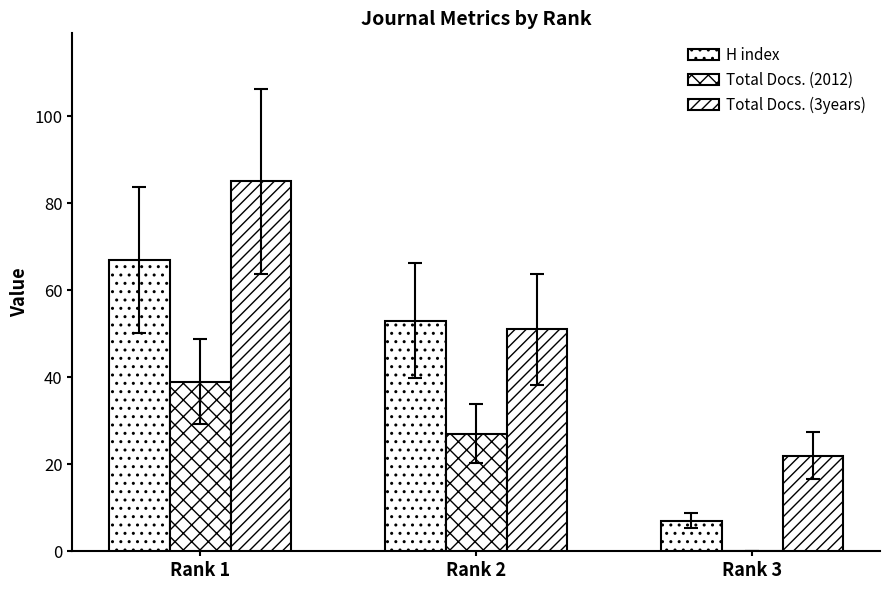

How many distinct data groups are displayed?

3